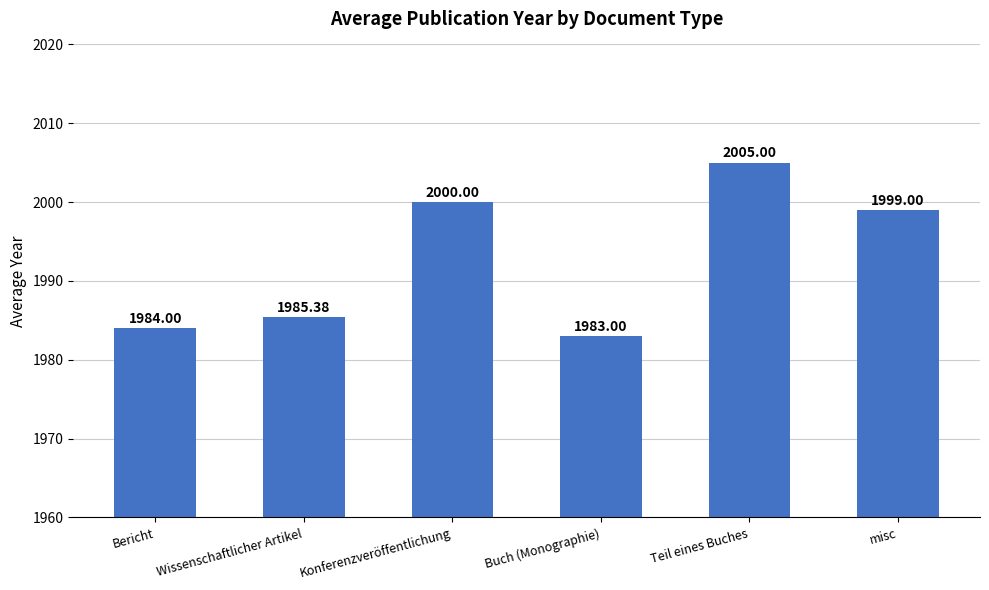

The value at Bericht is 1984.0. True or false?

True